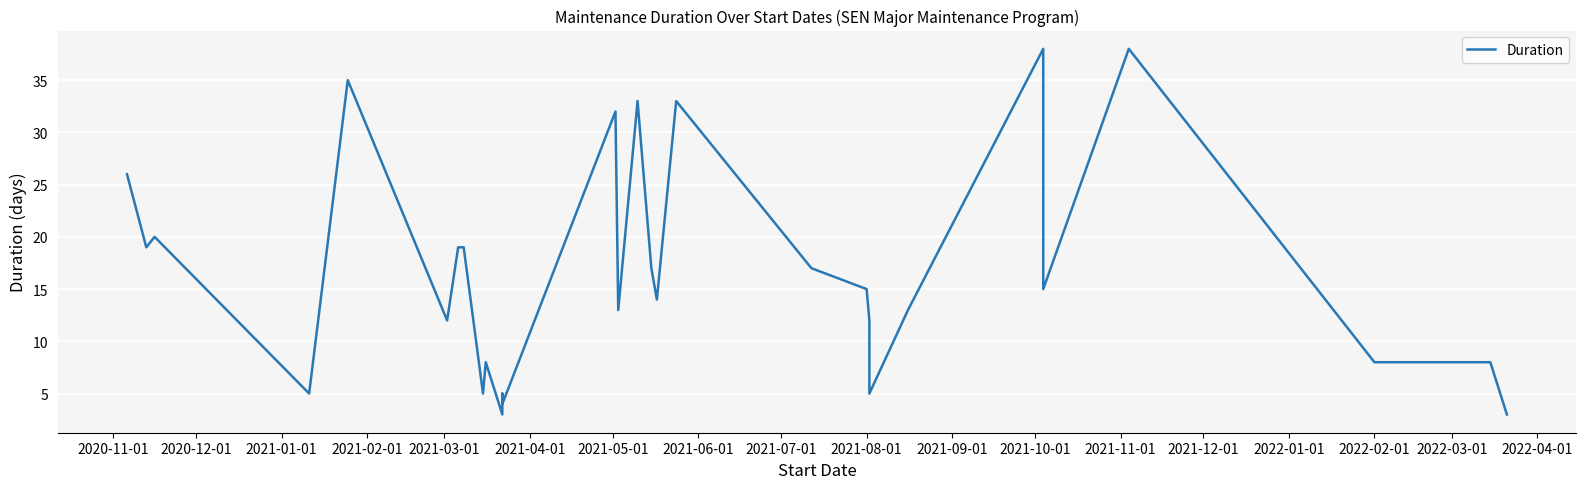

Does the chart display data point markers on the line(s)?

No